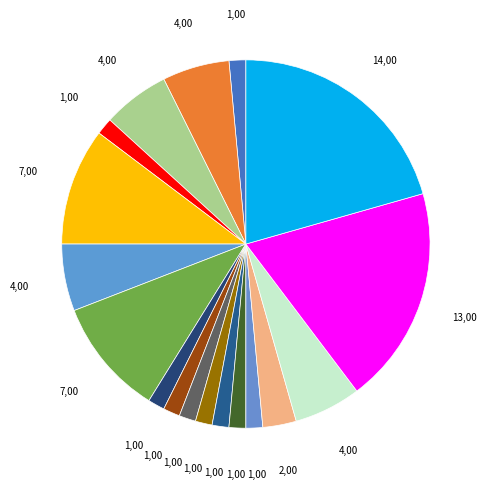

Is there any slice that represents more than half of the pie?

No